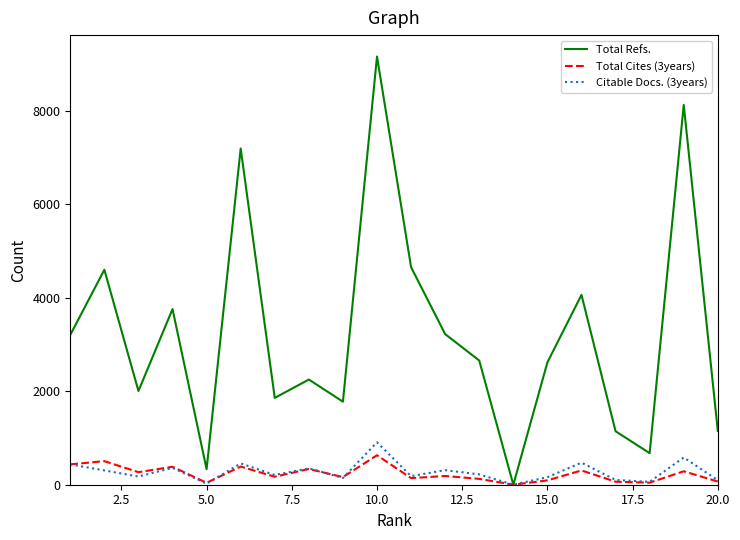

What is the maximum value shown in the chart?

9155